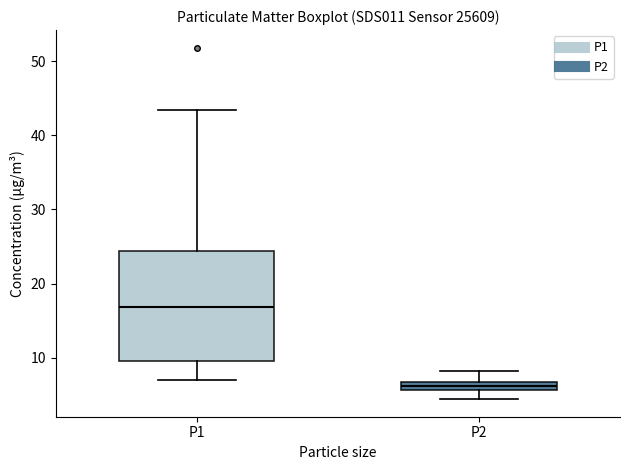

Comparing the boxes themselves (not the whiskers), which one is the tallest?

P1